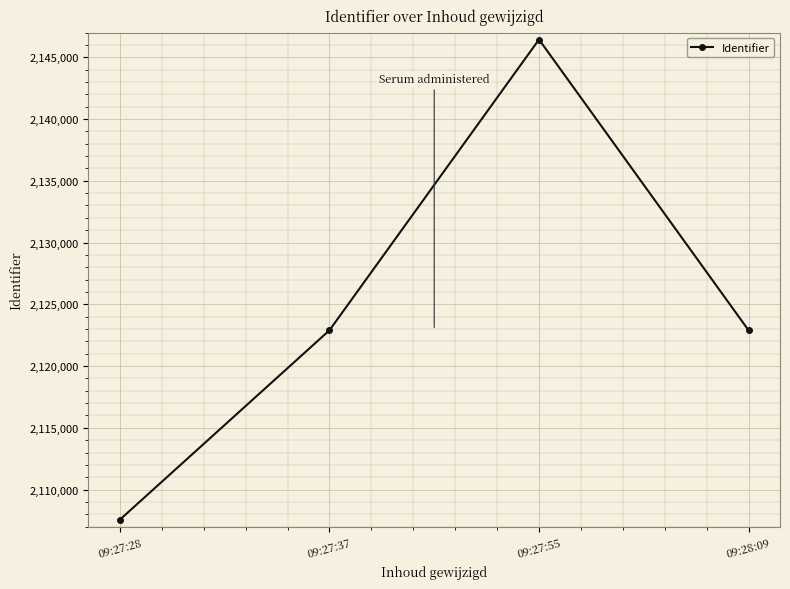

What is the difference between the values at 09:28:09 and 09:27:28?

15329